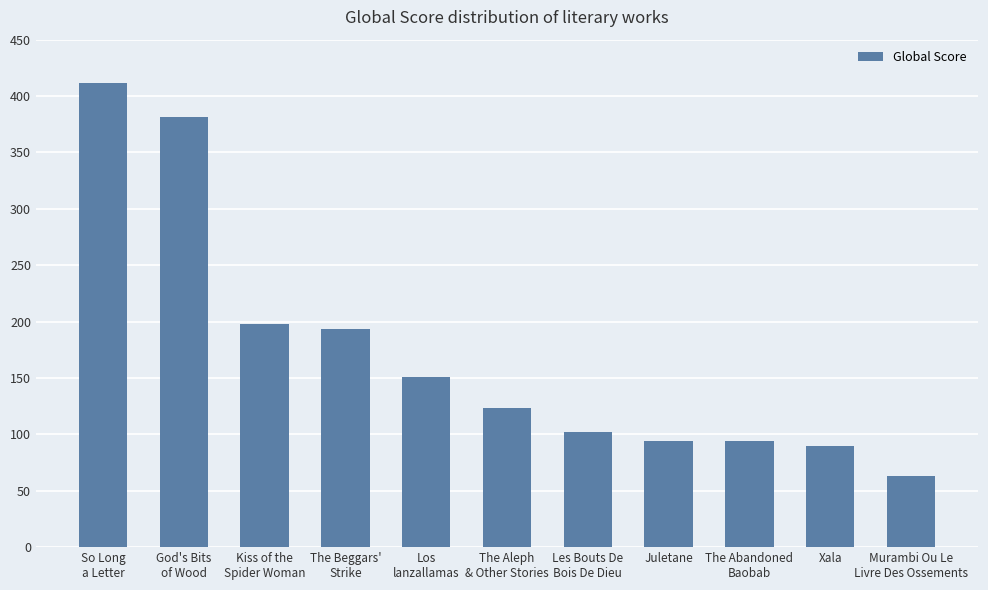

At which category does the chart reach its peak across all series?

So Long
a Letter